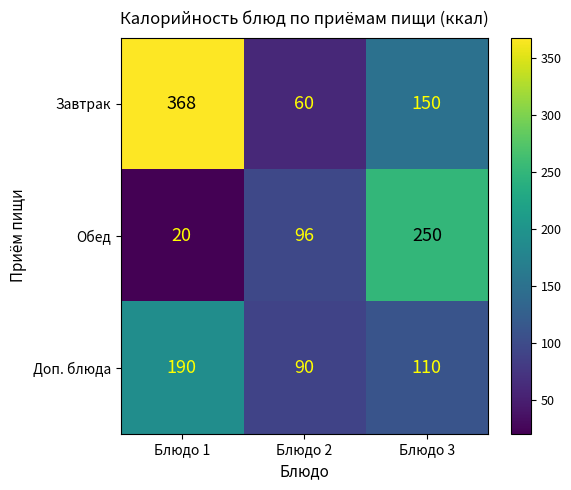

At which label does Доп. блюда reach its minimum?

Блюдо 2